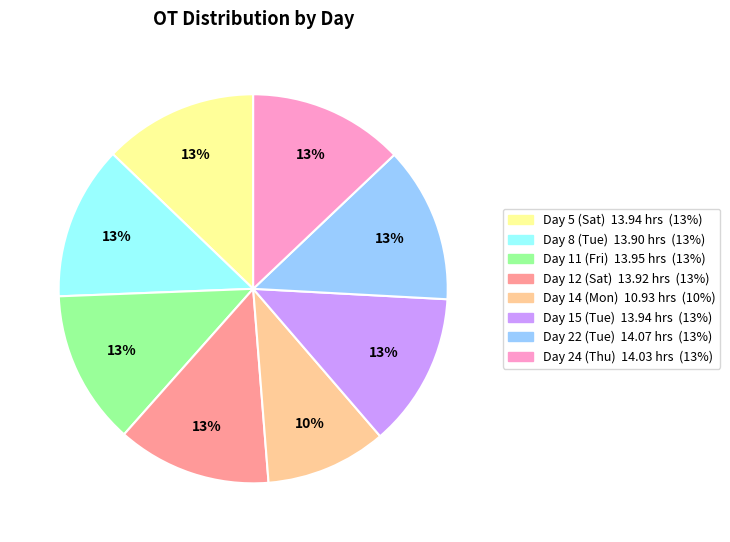

How many segments does this pie chart have?

8